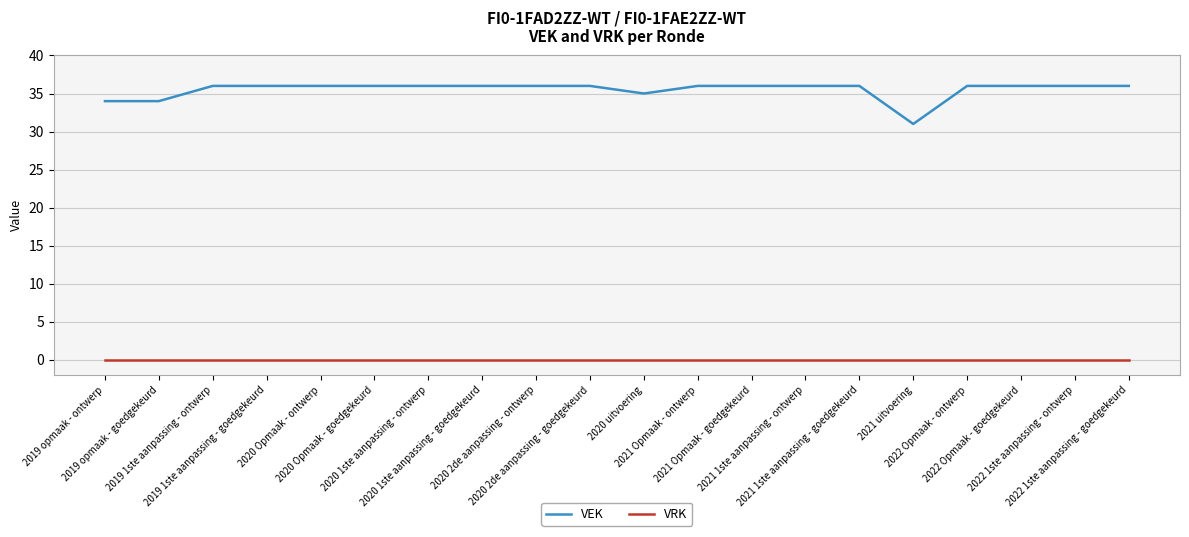

Is it true that VEK equals 36 at 2022 Opmaak - ontwerp?

True